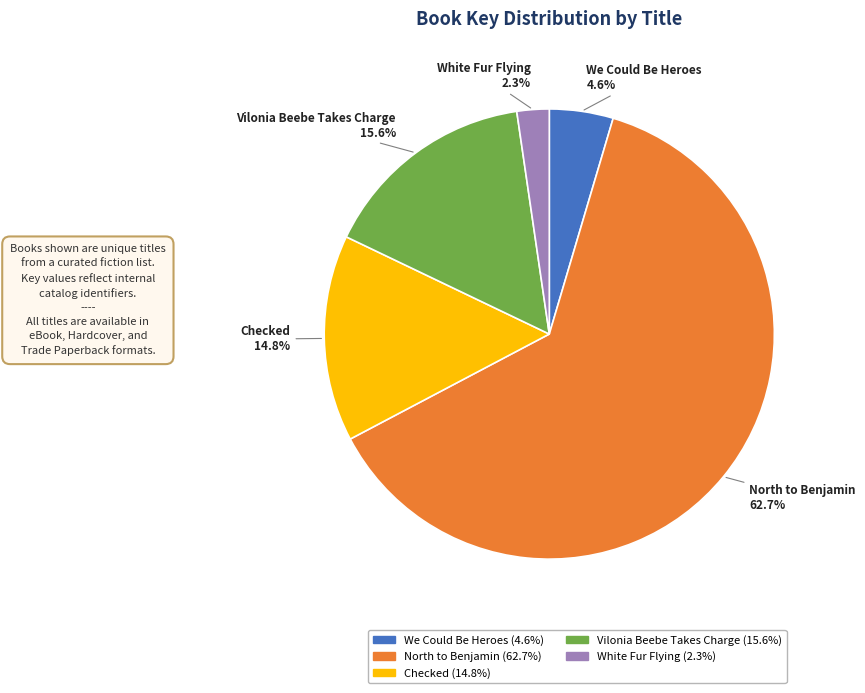

What percentage do Vilonia Beebe Takes Charge and North to Benjamin together represent?

78.3%